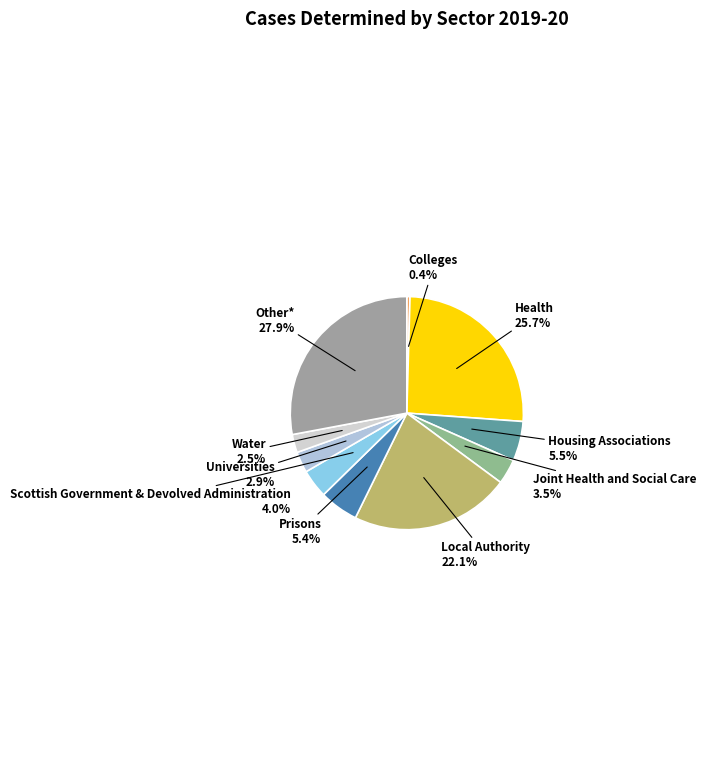

To the nearest percent, what is the average slice percentage?

10%